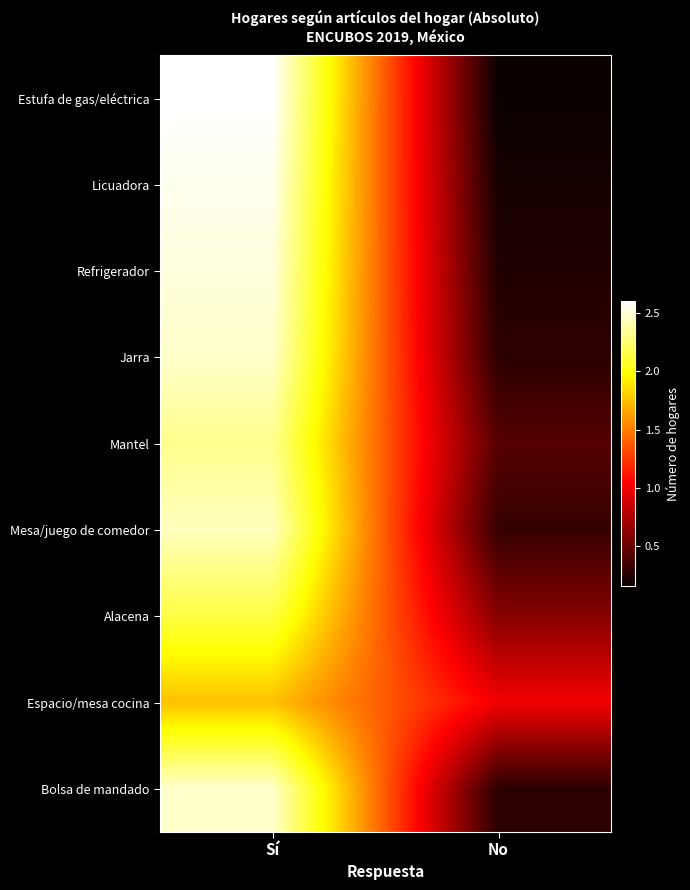

Rank the series by their maximum value, from highest to lowest.

Estufa de gas/eléctrica, Licuadora, Refrigerador, Bolsa de mandado, Jarra, Mesa/juego de comedor, Mantel, Alacena, Espacio/mesa cocina